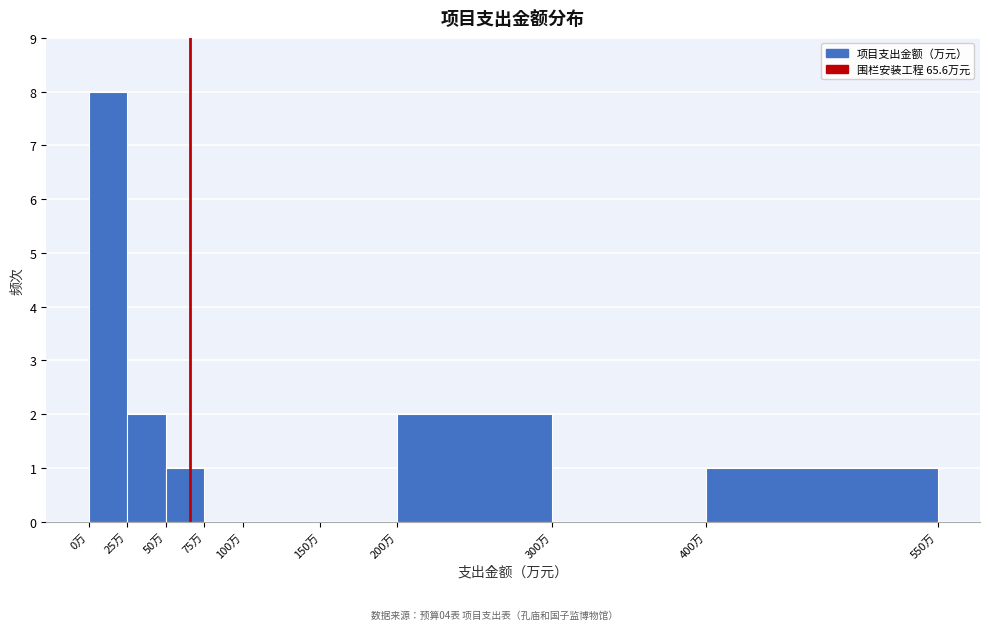

What is the height of the bar covering 50 to 75 on the x-axis? The values are not printed on the chart, so give them approximately, as read against the axis.

1